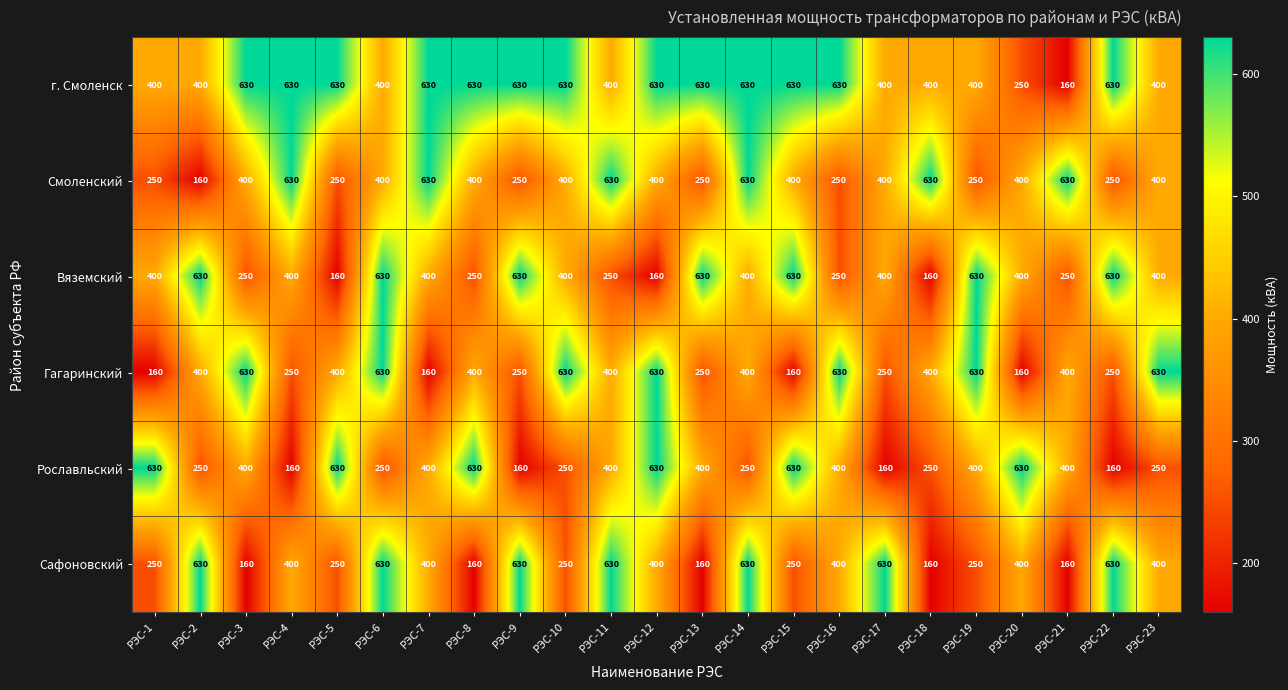

What is the sum of all Рославльский values?

8720